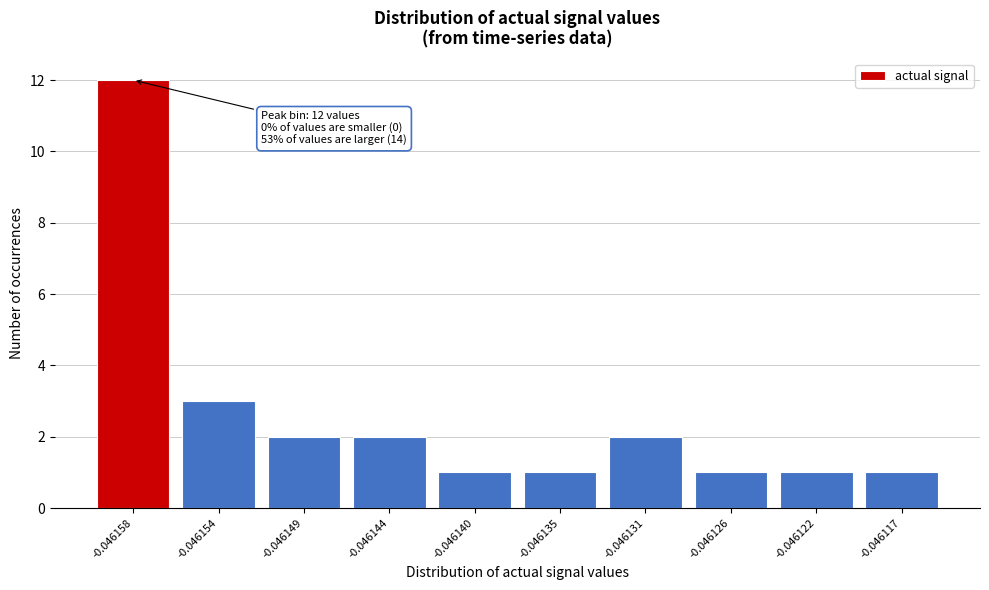

Reading right to left, list all the values displayed in this chart.

-0.046117=1	-0.046122=1	-0.046126=1	-0.046131=2	-0.046135=1	-0.046140=1	-0.046144=2	-0.046149=2	-0.046154=3	-0.046158=12